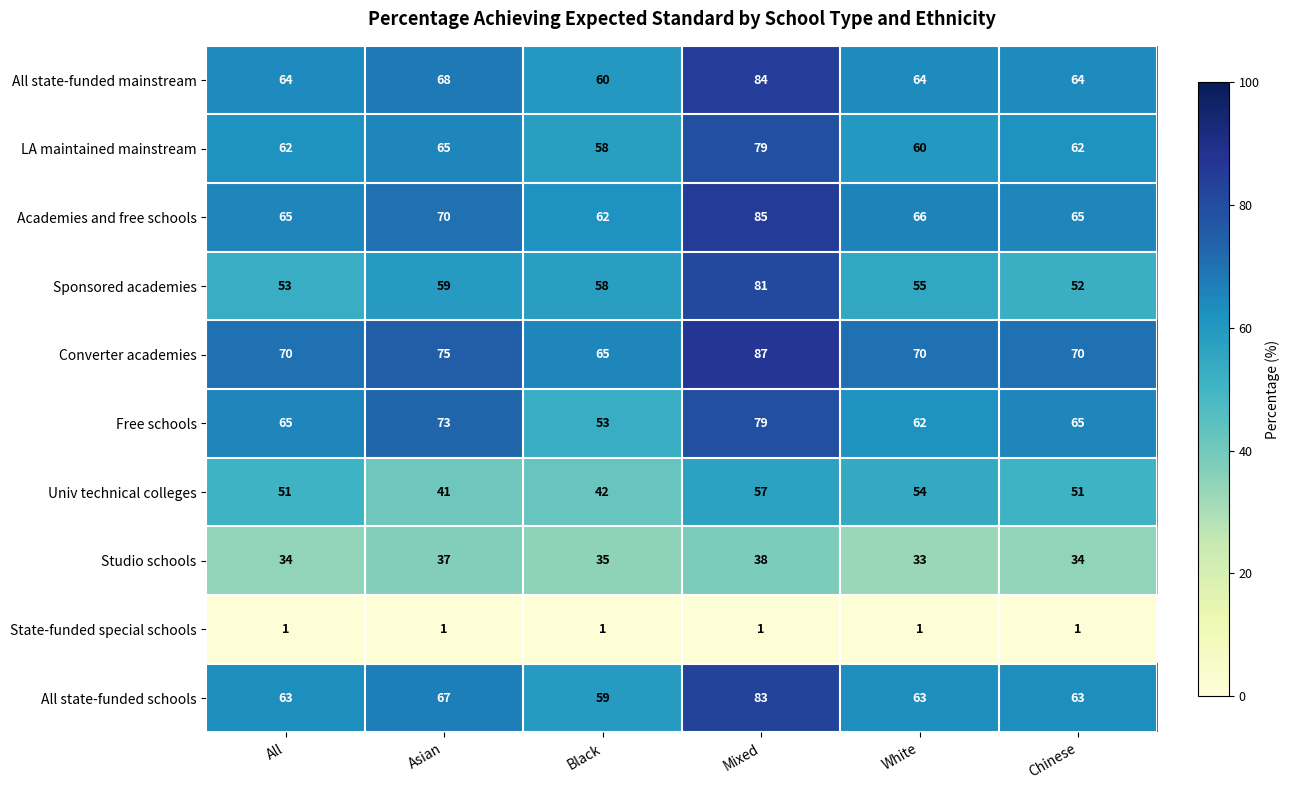

At which label does Studio schools first exceed 35?

Asian